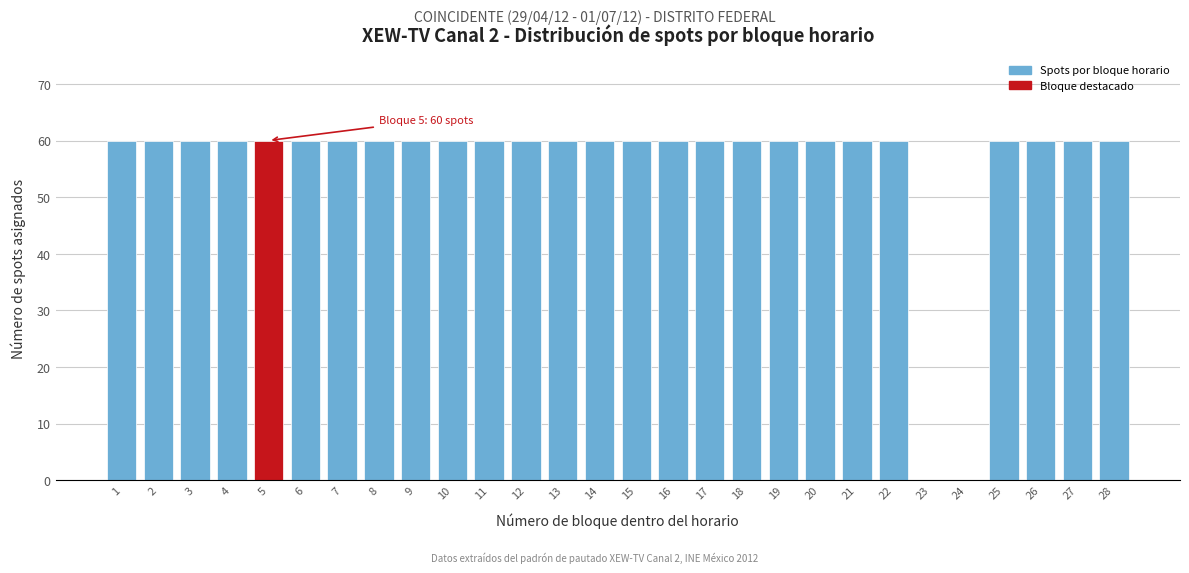

Reading right to left, what are all the values shown in this chart?

28=60	27=60	26=60	25=60	24=0	23=0	22=60	21=60	20=60	19=60	18=60	17=60	16=60	15=60	14=60	13=60	12=60	11=60	10=60	9=60	8=60	7=60	6=60	5=60	4=60	3=60	2=60	1=60